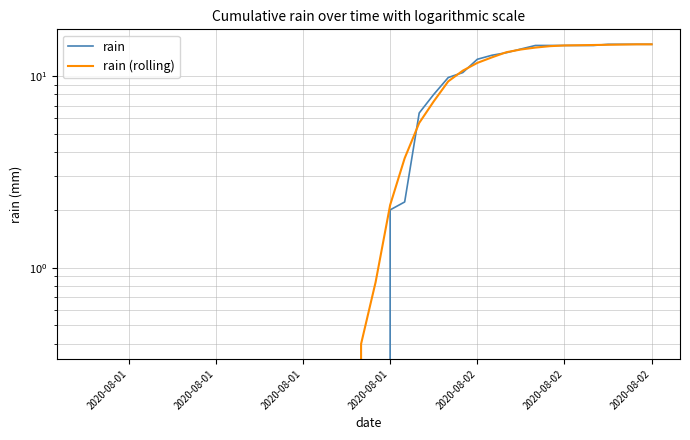

The rain (rolling) series shows 9.7 at 2020-08-01. True or false?

False